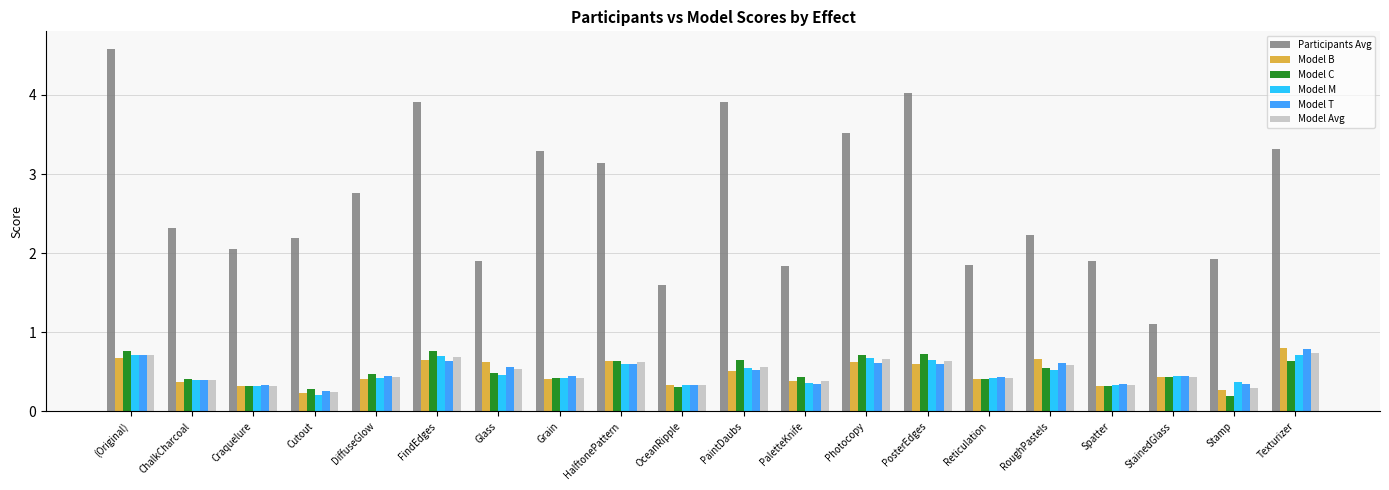

What are all the series names shown in the legend?

Participants Avg, Model B, Model C, Model M, Model T, Model Avg